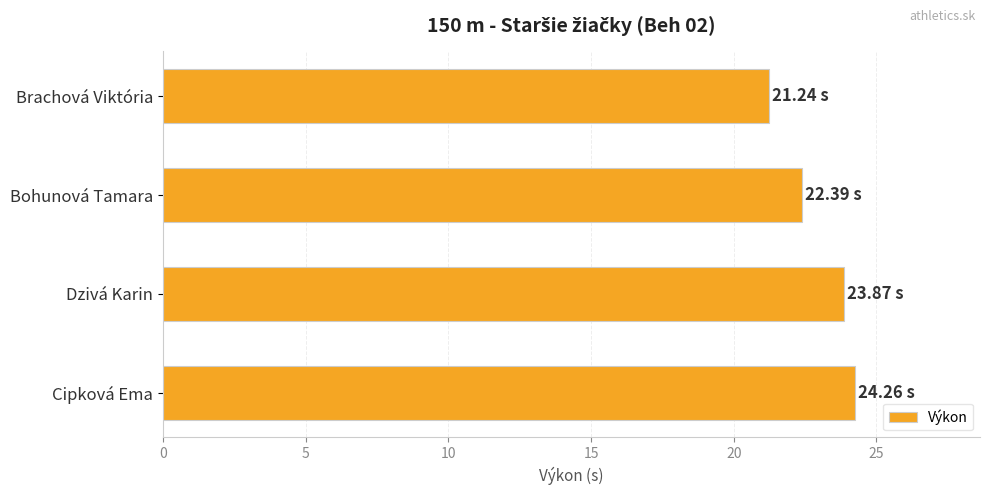

List the labels in order of value, largest first.

Cipková Ema, Dzivá Karin, Bohunová Tamara, Brachová Viktória